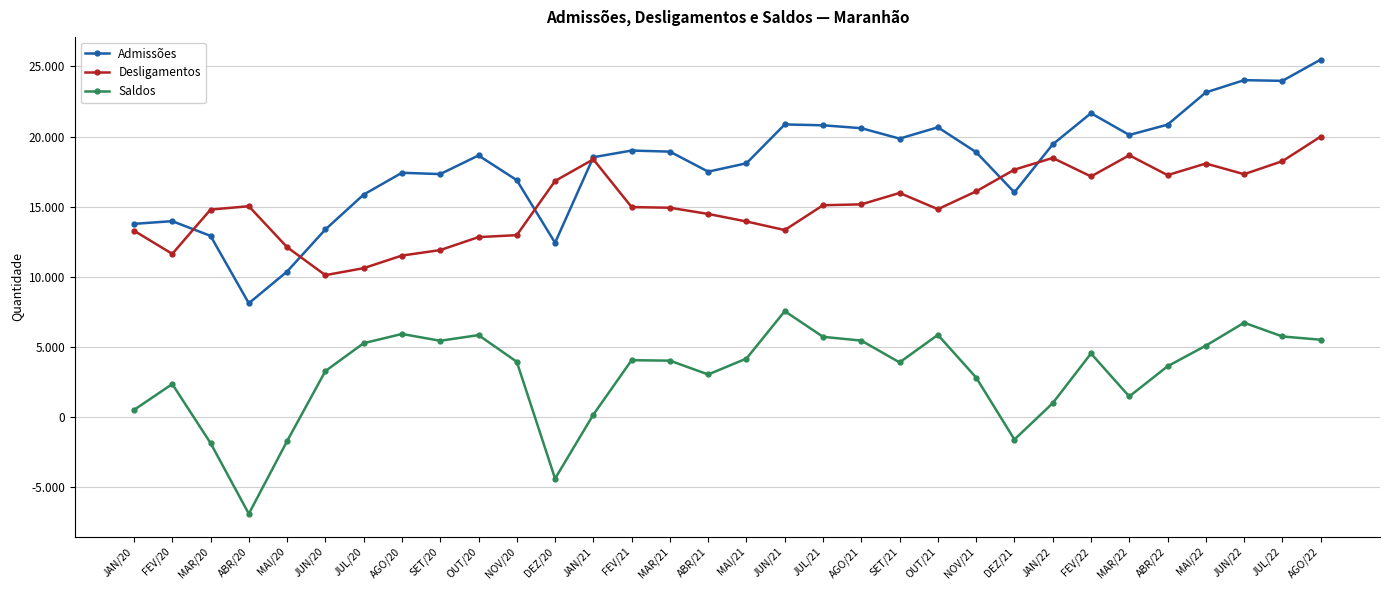

What value does the Admissões series have at FEV/20, to the nearest 100?

14000